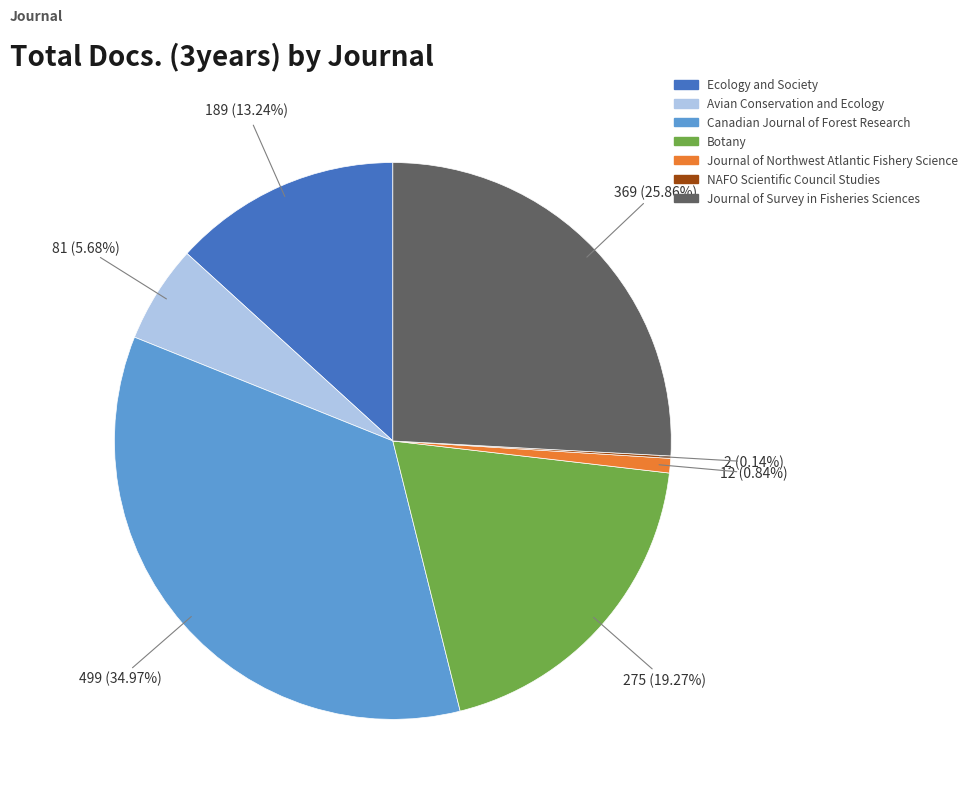

Which has a higher value, Journal of Survey in Fisheries Sciences or Botany?

Journal of Survey in Fisheries Sciences